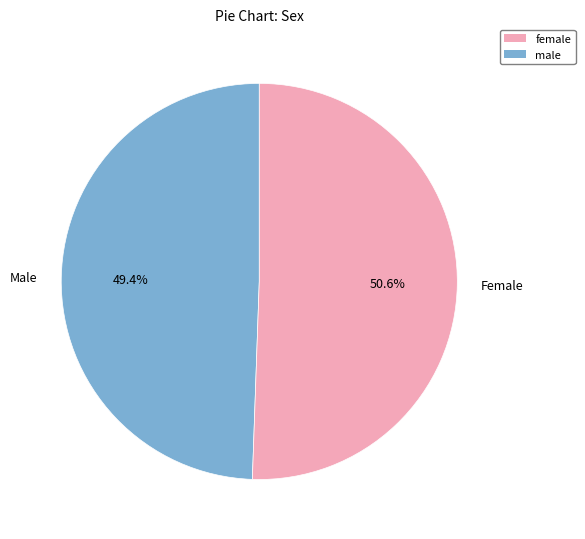

Which category has the smallest portion of the pie?

Male